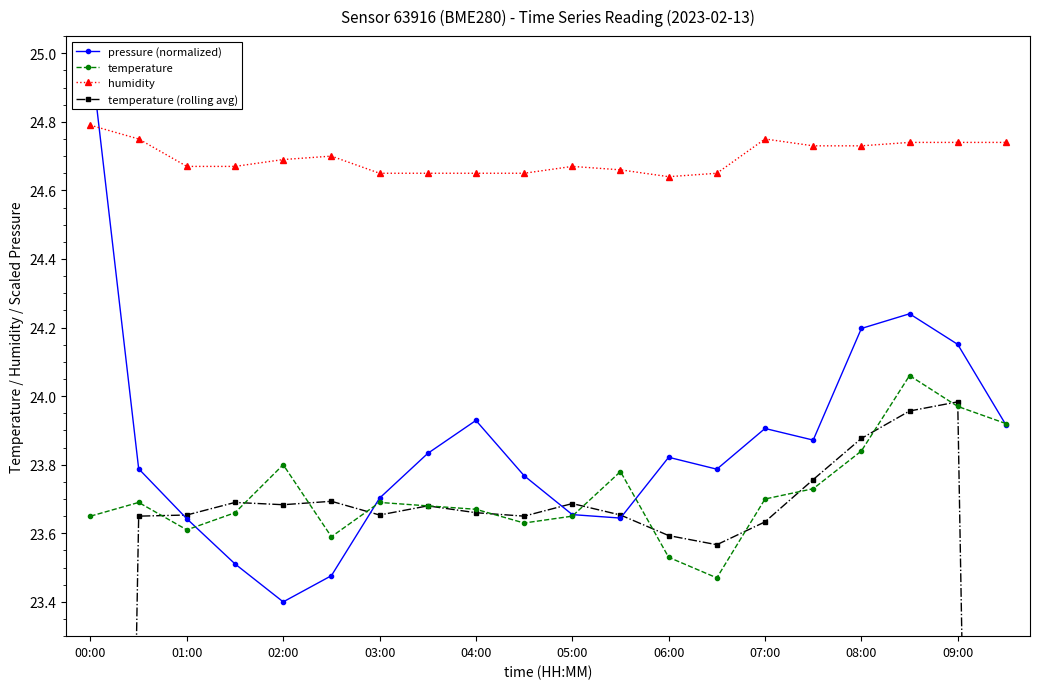

Is this an area chart (filled region under the line)?

No